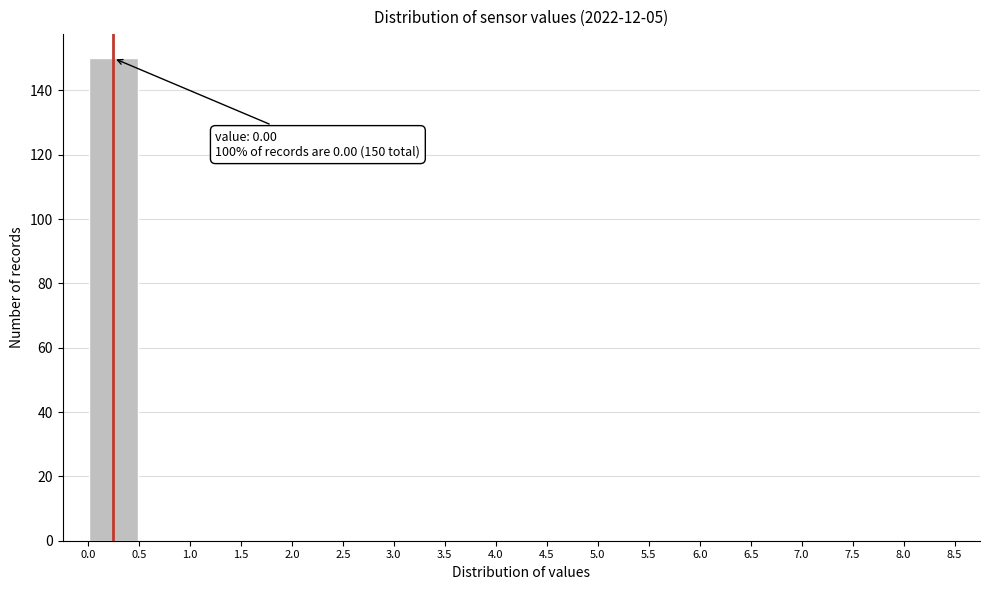

Over which range of the x-axis is the bar tallest?

0.0 to 0.5